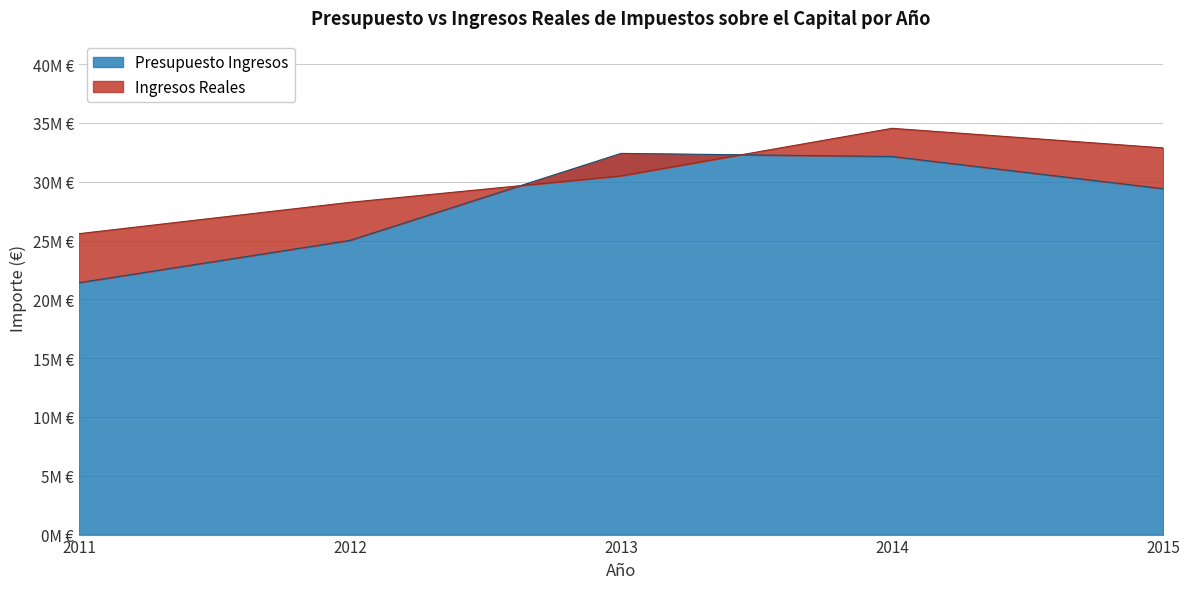

True or false: Presupuesto Ingresos and Ingresos Reales intersect in this chart.

True